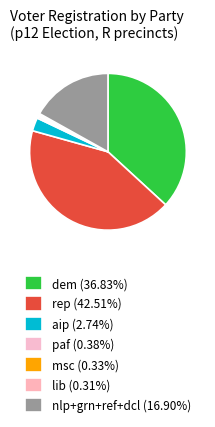

How many segments does this pie chart have?

7